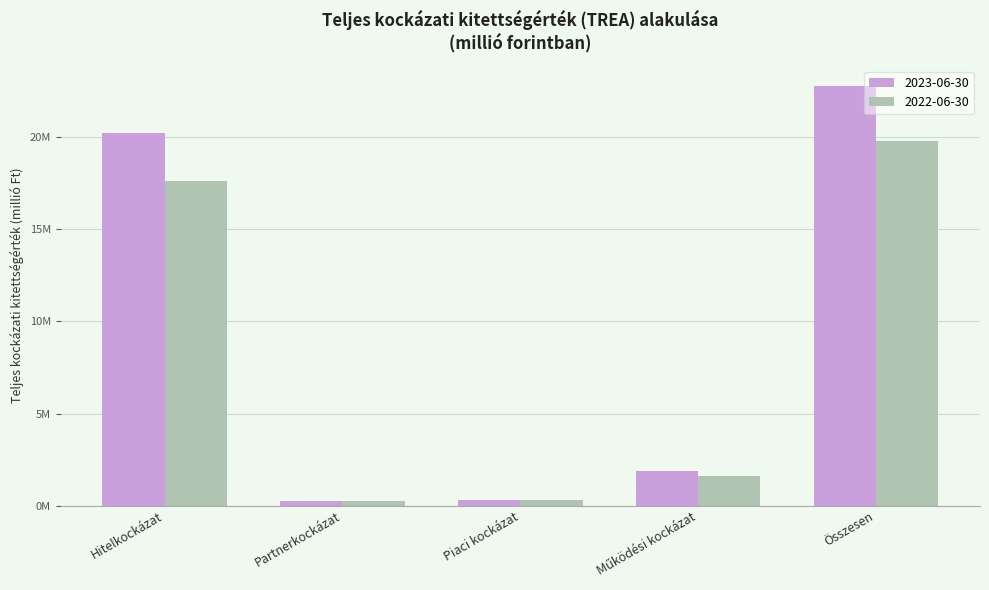

What are all the series names shown in the legend?

2023-06-30, 2022-06-30